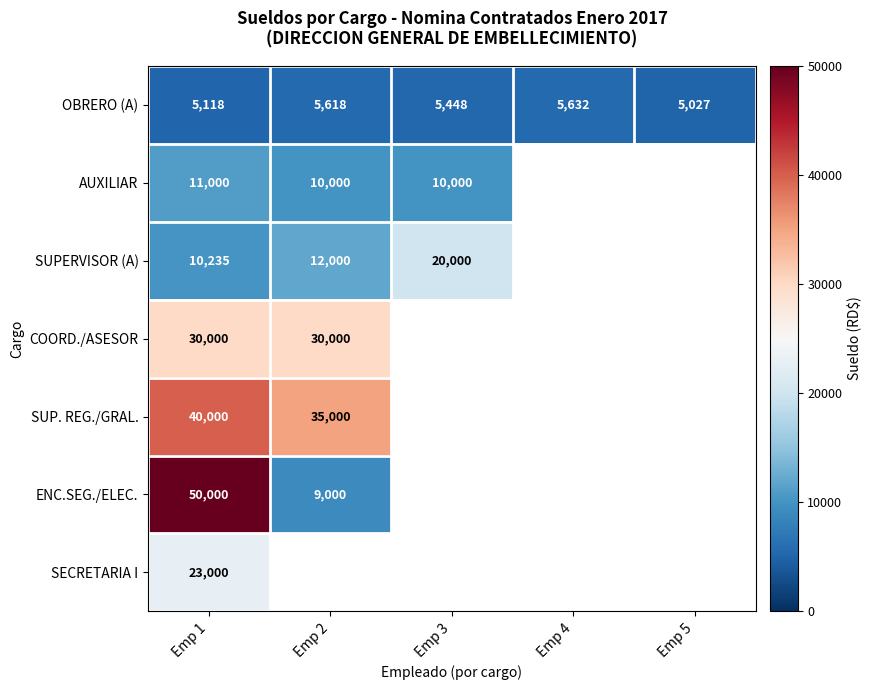

The value of ENC.SEG./ELEC. at Emp 1 is 50000.0. True or false?

True